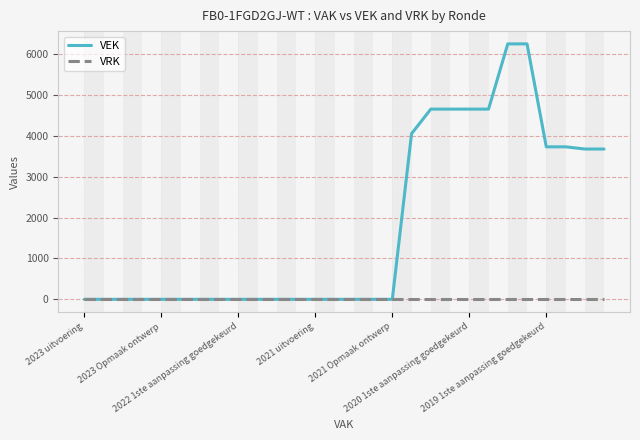

Which series has the largest total across all categories?

VEK